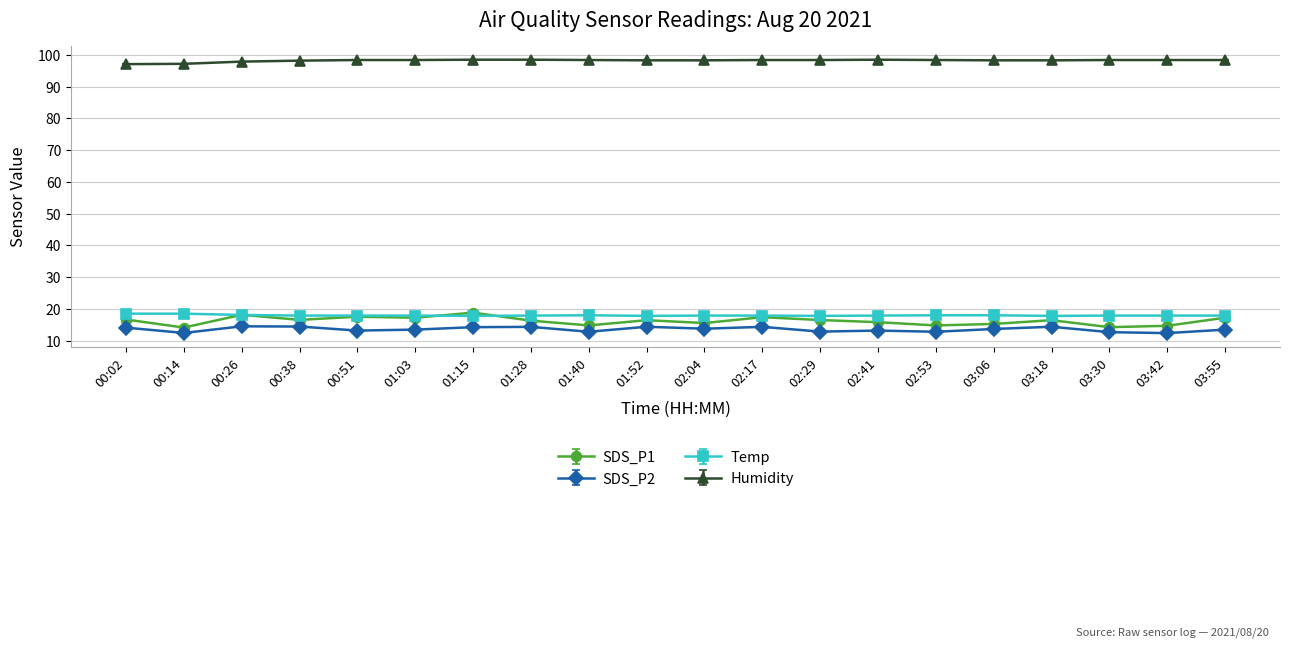

How many lines are shown in the chart?

4